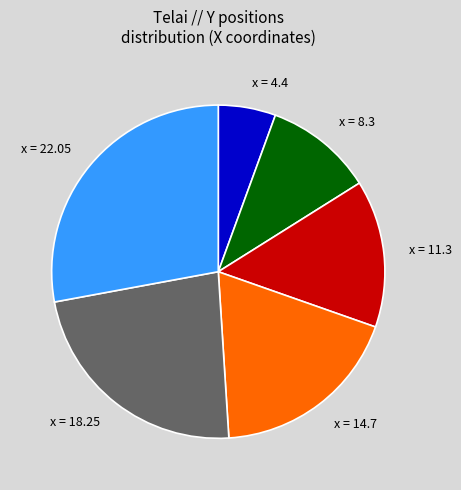

Is the sum of x = 22.05 and x = 4.4 greater than half?

No